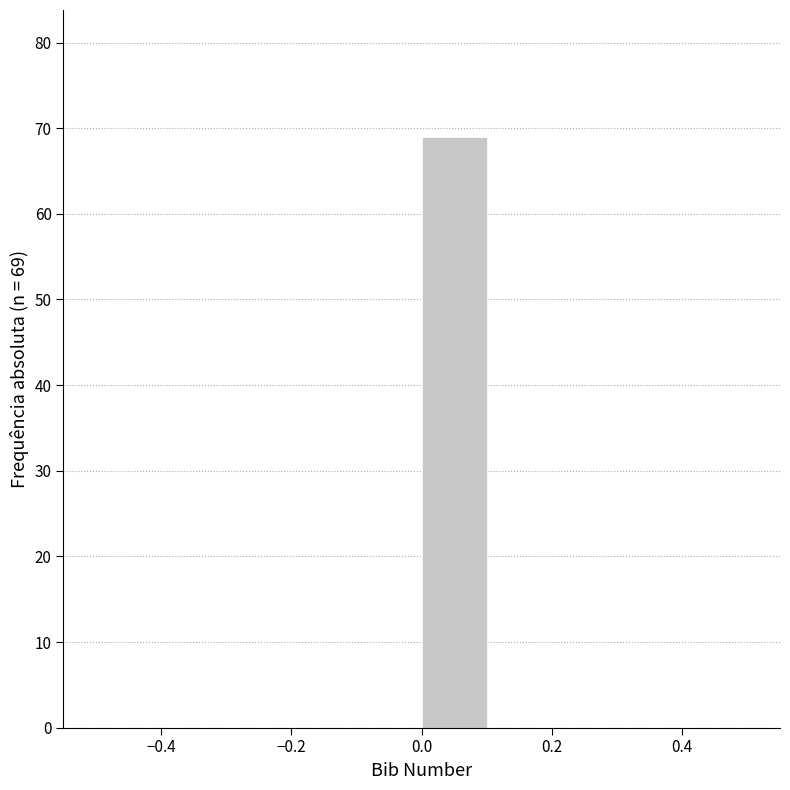

Over which range of the x-axis is the bar tallest?

0.0 to 0.1